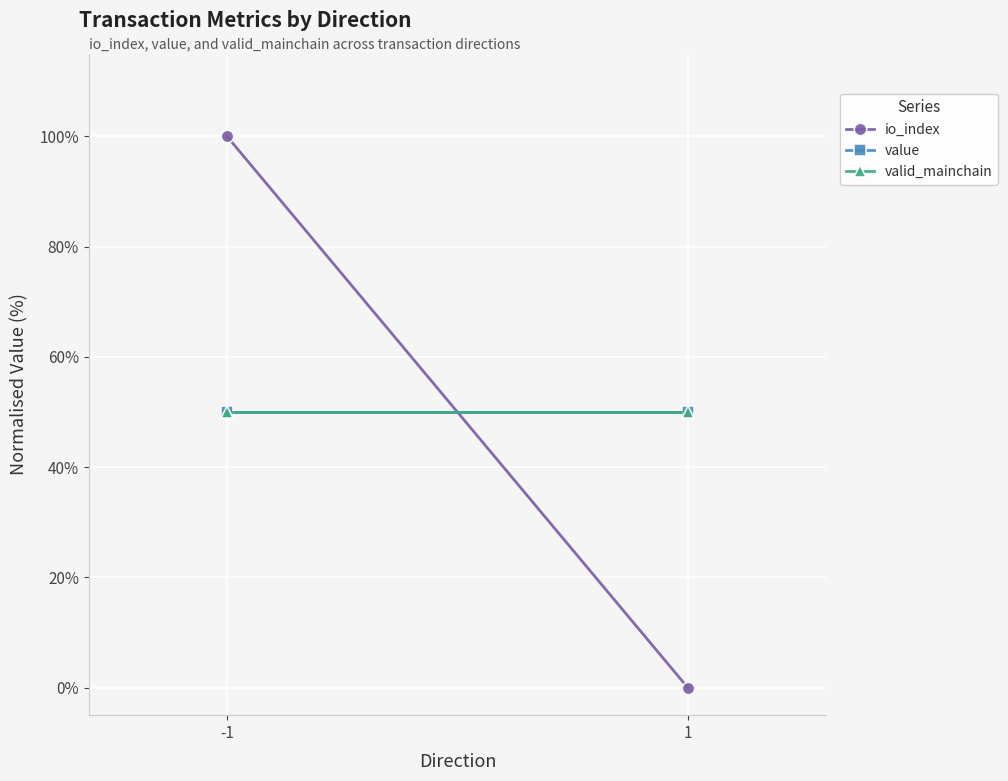

What is the lowest value of the valid_mainchain series?

50